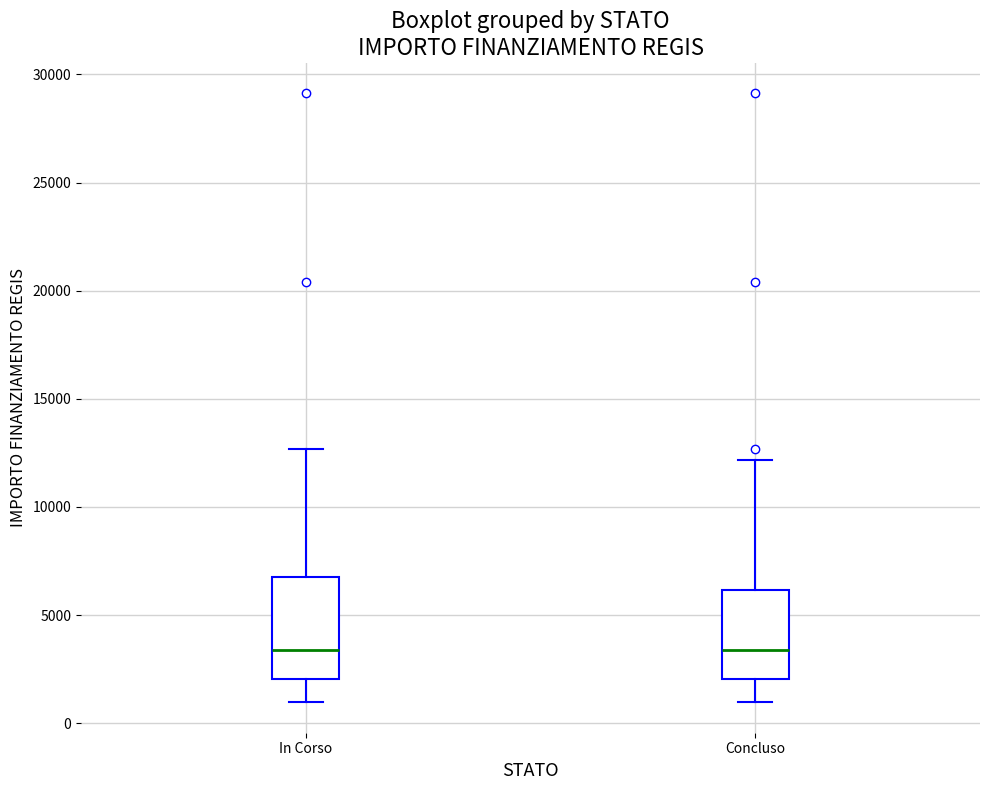

Where does the upper whisker of the box for In Corso end on the y-axis? The values are not printed on the chart, so give them approximately, as read against the axis.

12500